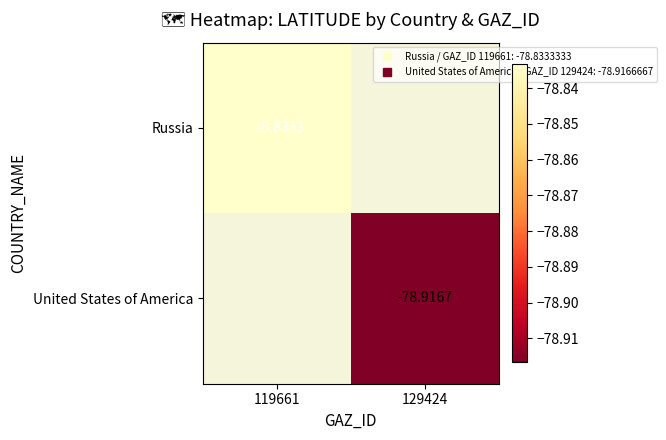

How many categories are shown in the chart?

2